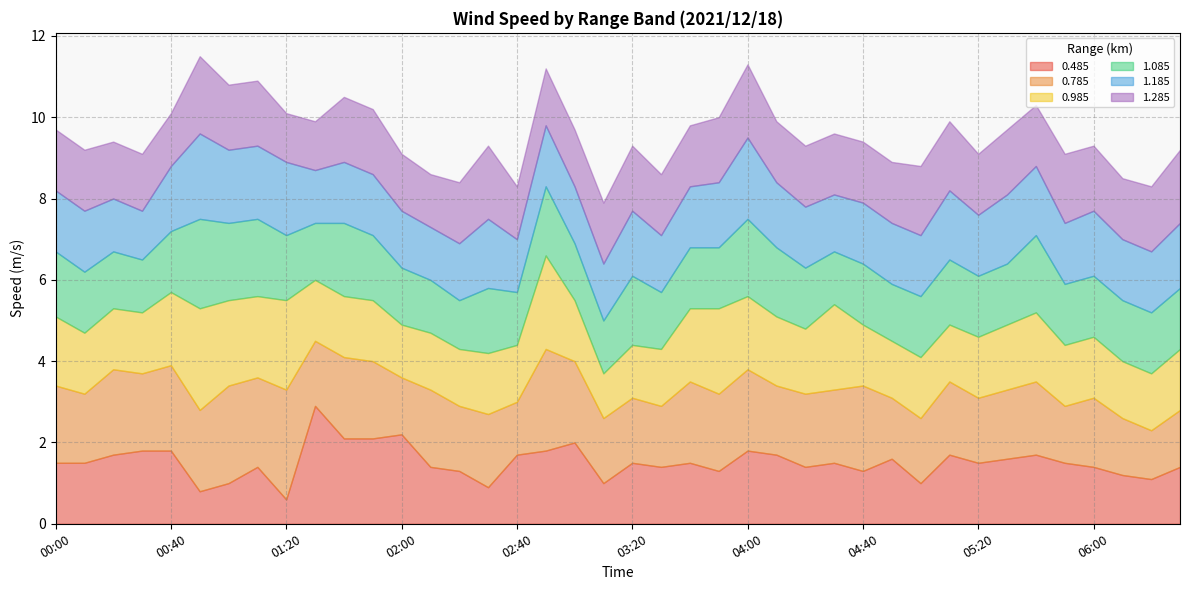

Where is the first local minimum for 0.785?

00:10